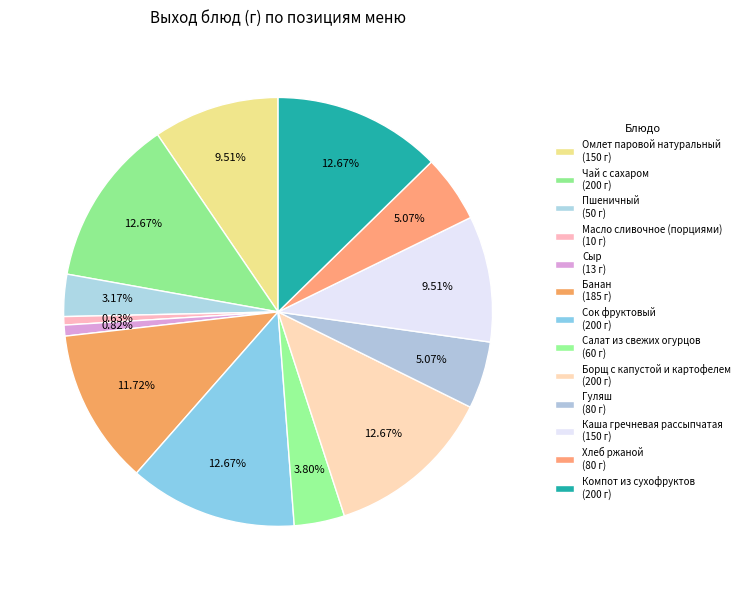

Which slice is the largest?

Чай с сахаром